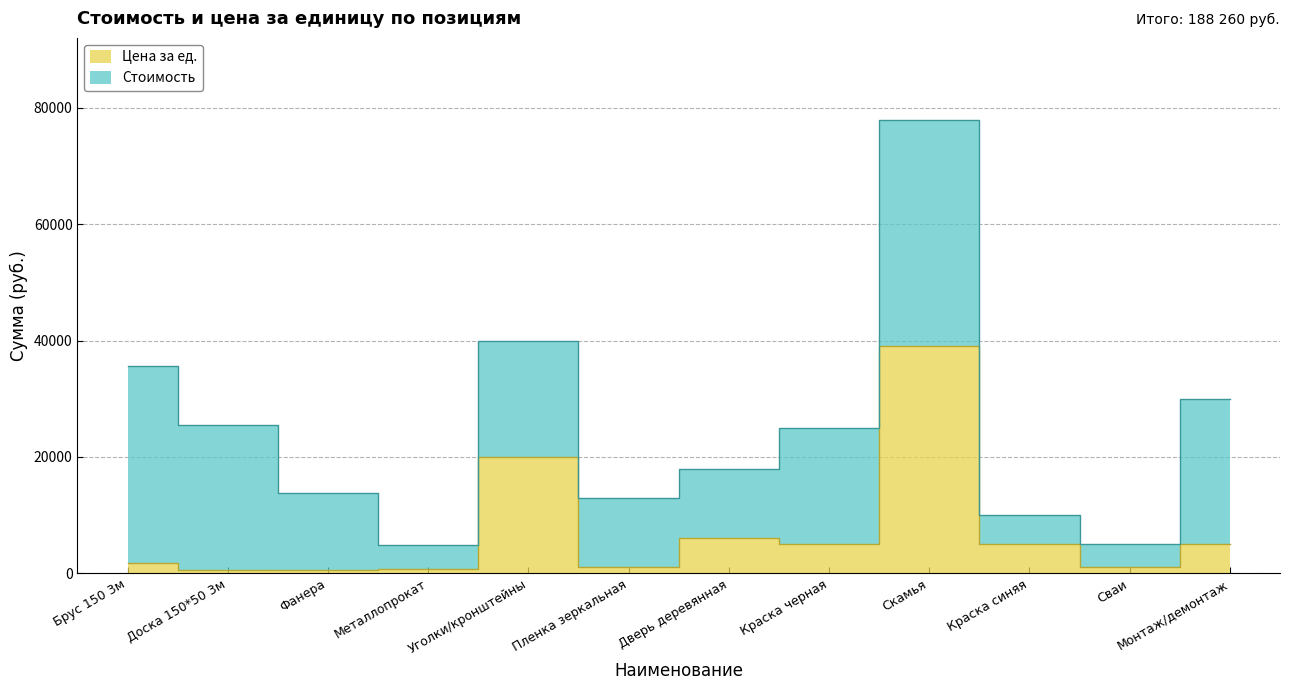

Reading left to right, transcribe all the data shown in this chart.

Брус 150 3м=1700	Доска 150*50 3м=500	Фанера=510	Металлопрокат=800	Уголки/кронштейны=20000	Пленка зеркальная=1000	Дверь деревянная=6000	Краска черная=5000	Скамья=39000	Краска синяя=5000	Сваи=1000	Монтаж/демонтаж=5000